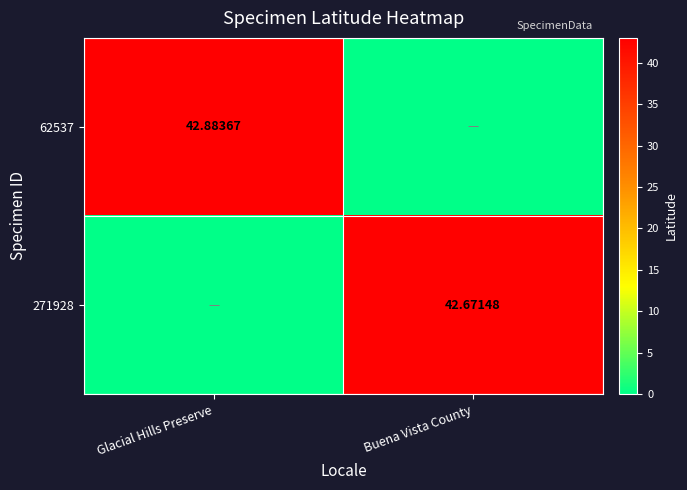

Is the value of 62537 at Glacial Hills Preserve greater than the value of 271928 at Buena Vista County?

Yes